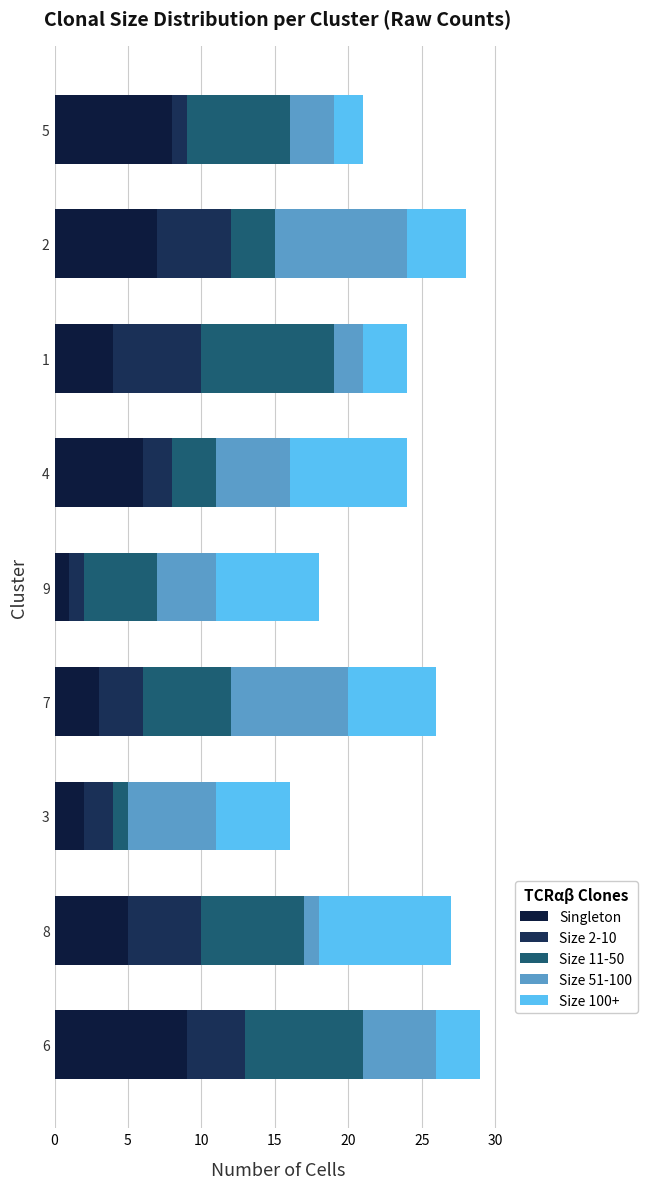

How many categories are shown in the chart?

9